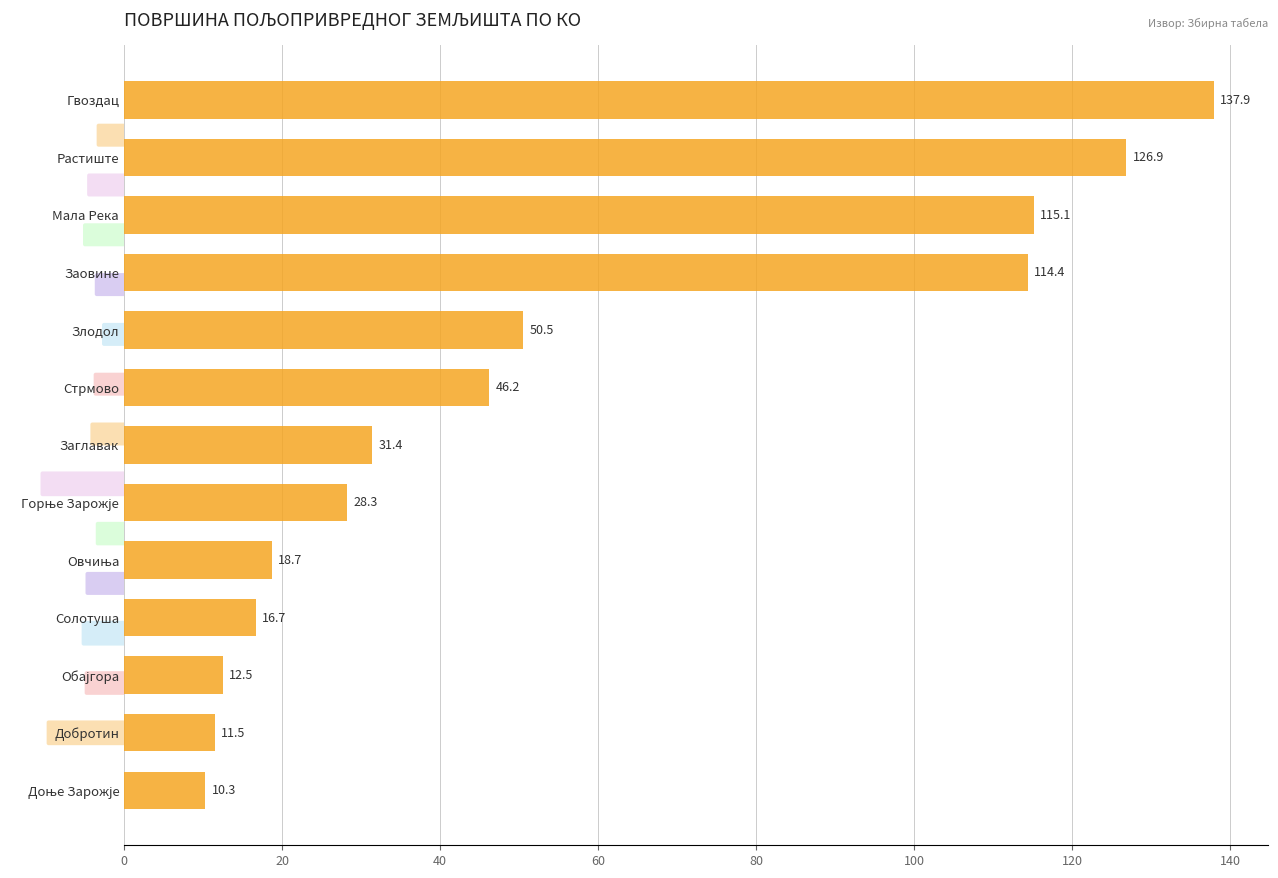

What is the average value?

55.4